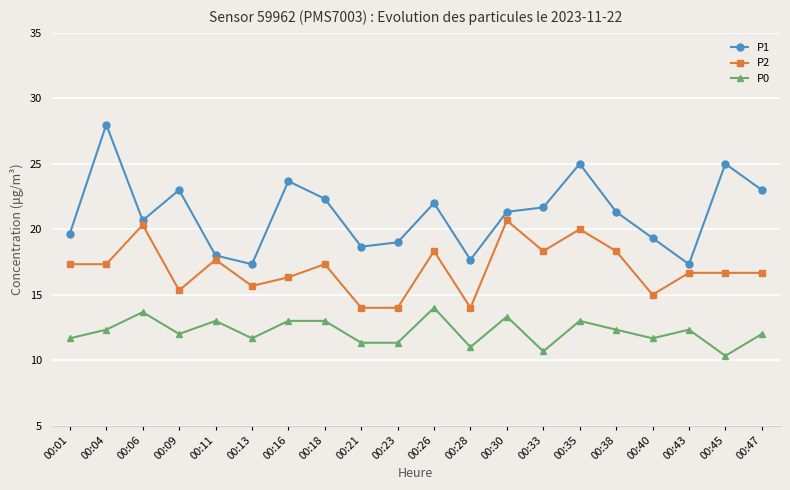

True or false: P0 and P2 intersect in this chart.

False